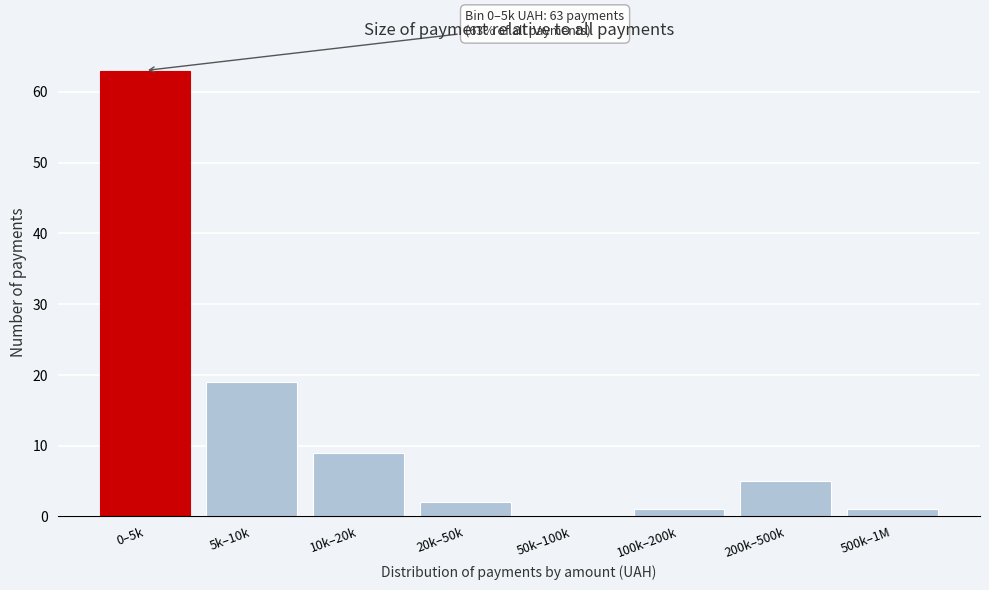

Reading left to right, what are all the values shown in this chart?

0–5k=63	5k–10k=19	10k–20k=9	20k–50k=2	50k–100k=0	100k–200k=1	200k–500k=5	500k–1M=1